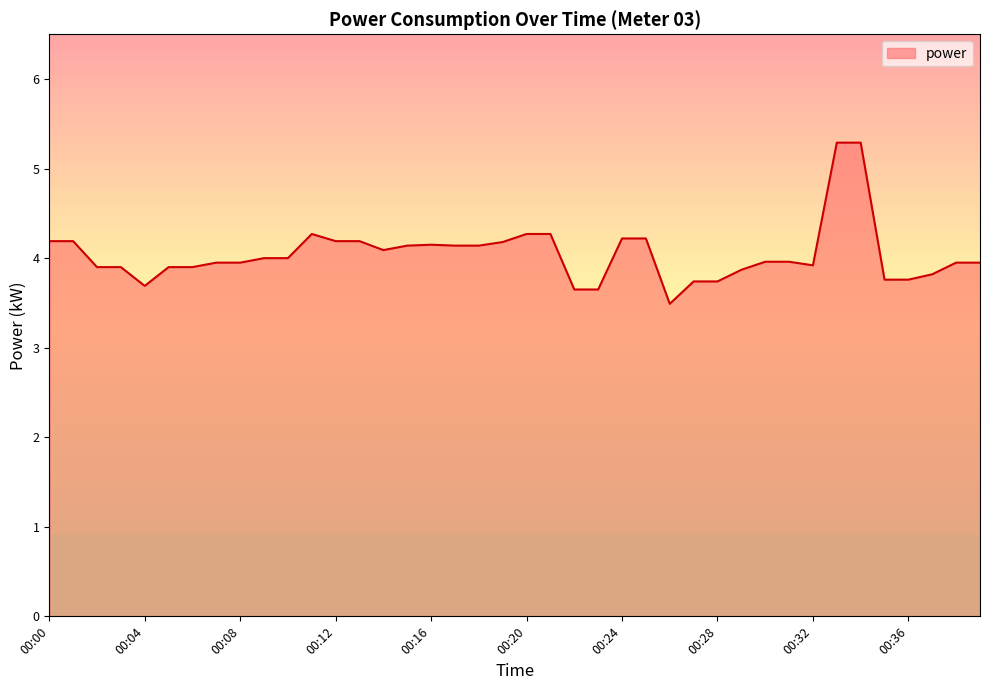

What is the smallest value displayed?

3.5